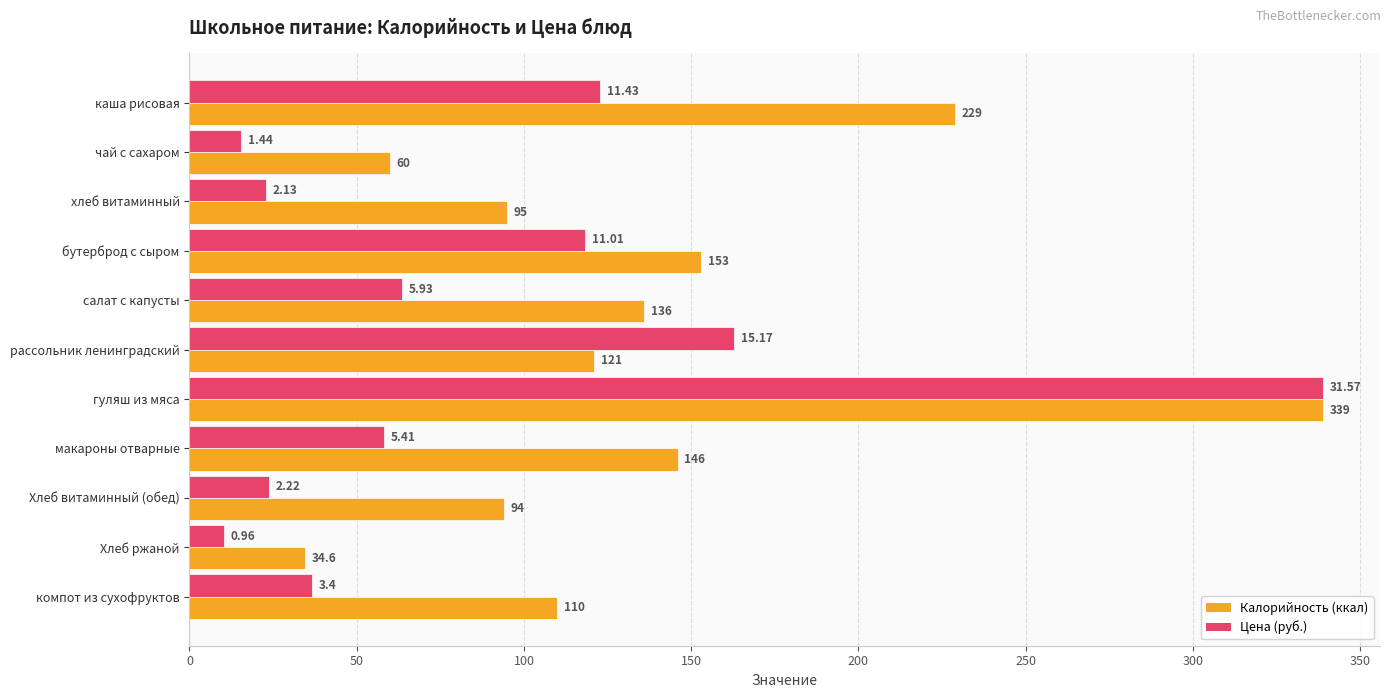

What are all the series names shown in the legend?

Калорийность (ккал), Цена (руб.)